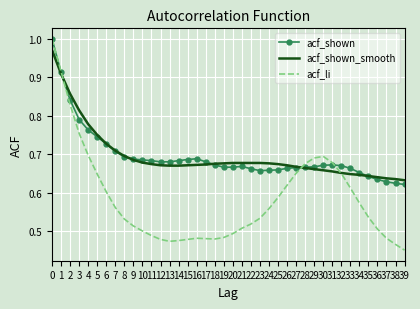

Which series has the widest spread of values?

acf_li